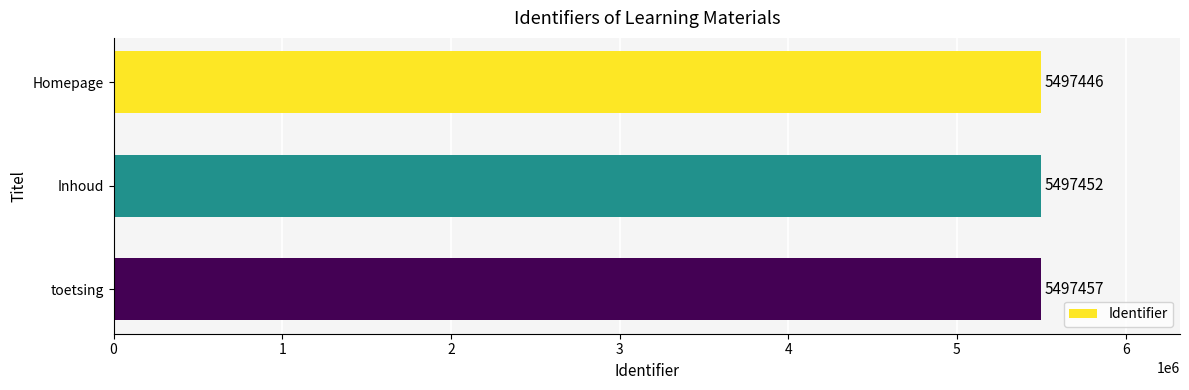

Reading top to bottom, transcribe all the data shown in this chart.

Homepage=5497446	Inhoud=5497452	toetsing=5497457